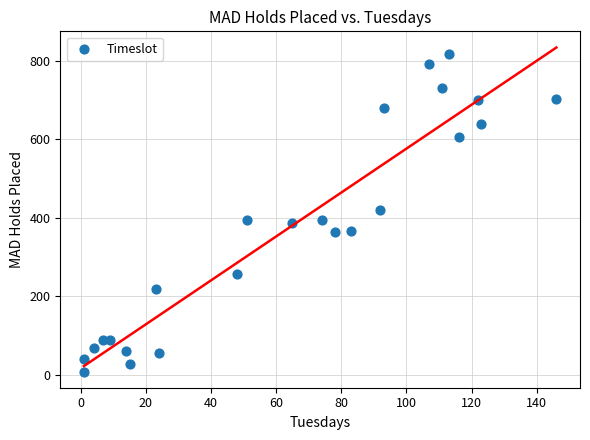

What is the range of X values (max minus min)?

145